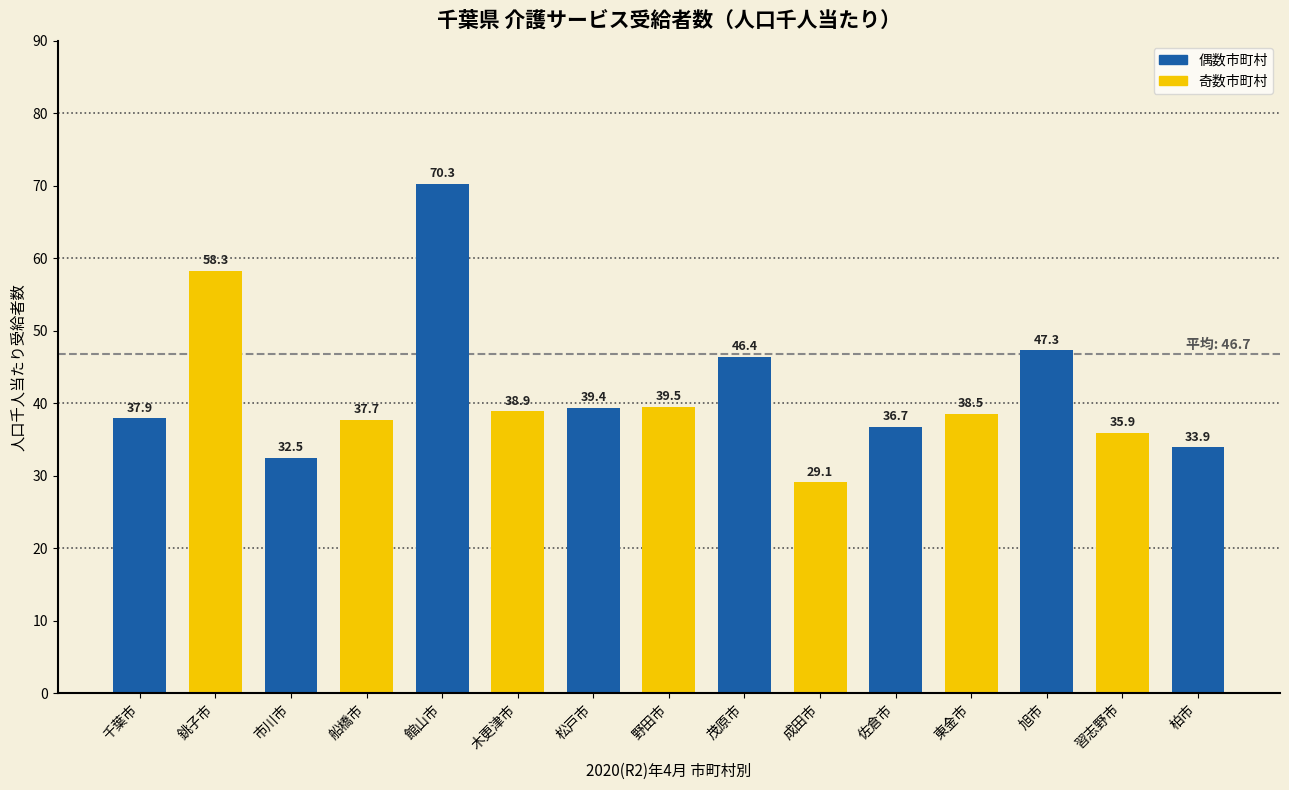

Reading left to right, what are all the values shown in this chart?

千葉市=37.9	銚子市=58.3	市川市=32.5	船橋市=37.7	館山市=70.3	木更津市=38.9	松戸市=39.4	野田市=39.5	茂原市=46.4	成田市=29.1	佐倉市=36.7	東金市=38.5	旭市=47.3	習志野市=35.9	柏市=33.9